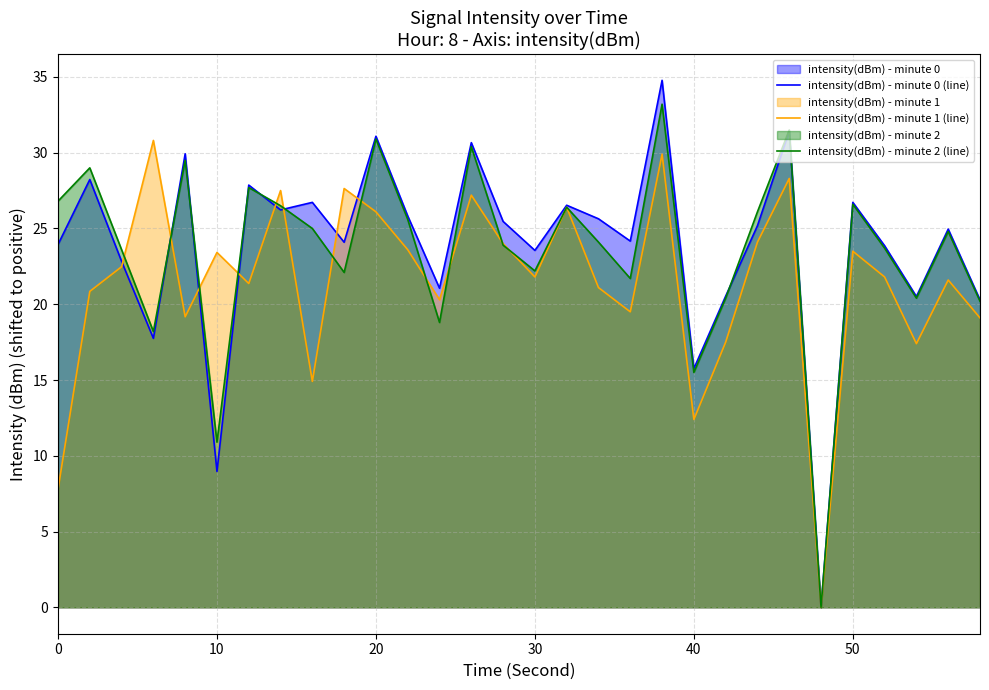

How many distinct data groups are displayed?

3